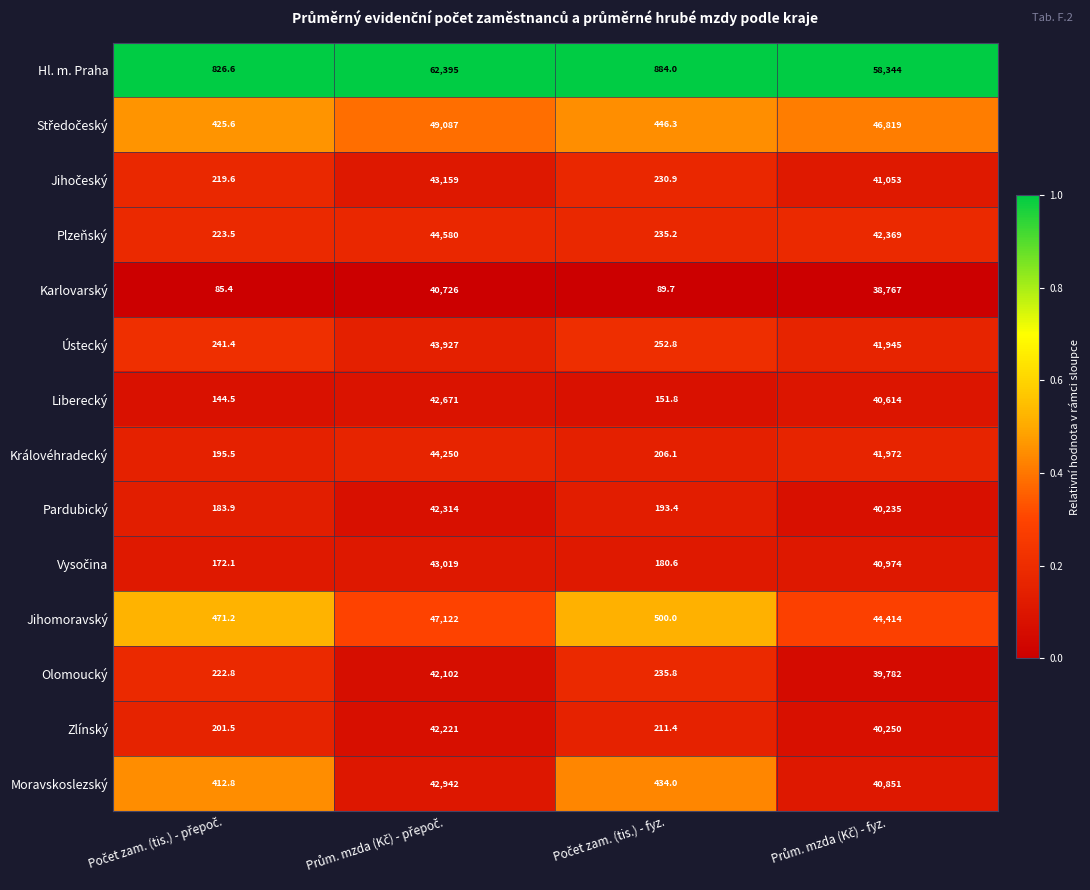

What is the difference between the maximum and second lowest values in the Jihomoravský series?

46622.0